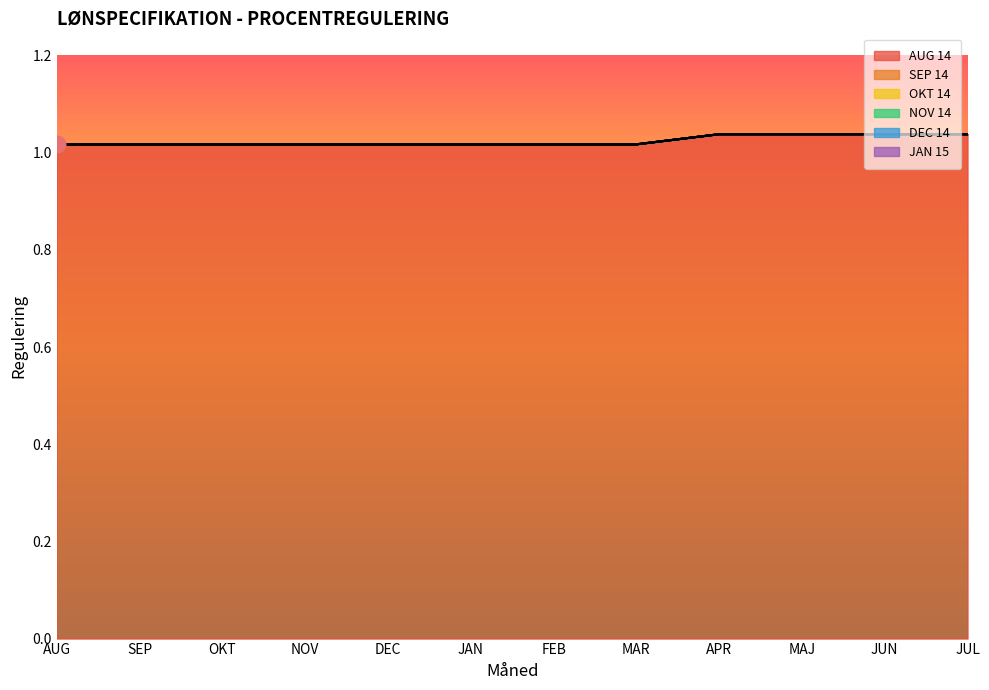

Rank the series at APR from highest to lowest value.

AUG 14, SEP 14, OKT 14, NOV 14, DEC 14, JAN 15